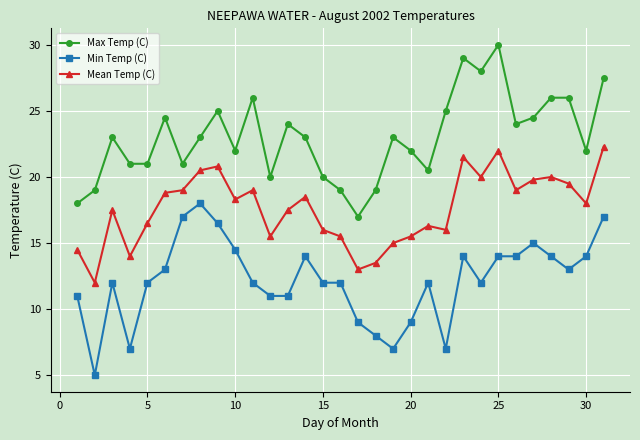

Count the number of data series in this chart.

3